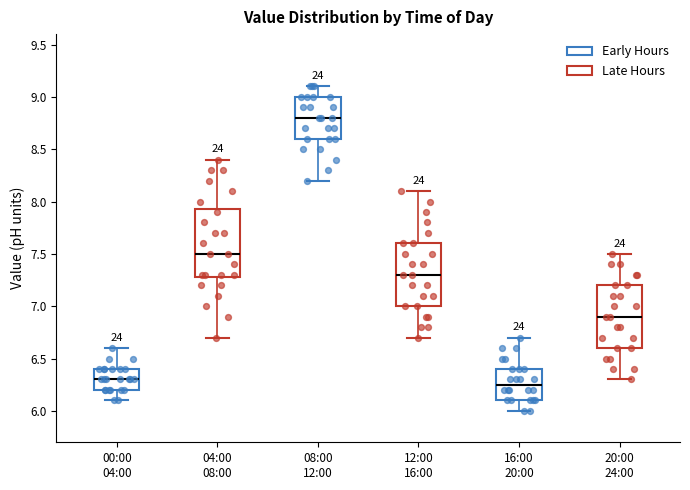

Reading left to right, read every box against the y-axis: the position of its median line, the range the box covers, and the ends of its whiskers. The values are not printed on the chart, so give them approximately, as read against the axis.

00:00 04:00: median 6.30, box 6.20 to 6.40, whiskers 6.10 to 6.60
04:00 08:00: median 7.50, box 7.30 to 7.95, whiskers 6.70 to 8.40
08:00 12:00: median 8.80, box 8.60 to 9.00, whiskers 8.20 to 9.10
12:00 16:00: median 7.30, box 7.00 to 7.60, whiskers 6.70 to 8.10
16:00 20:00: median 6.25, box 6.10 to 6.40, whiskers 6.00 to 6.70
20:00 24:00: median 6.90, box 6.60 to 7.20, whiskers 6.30 to 7.50